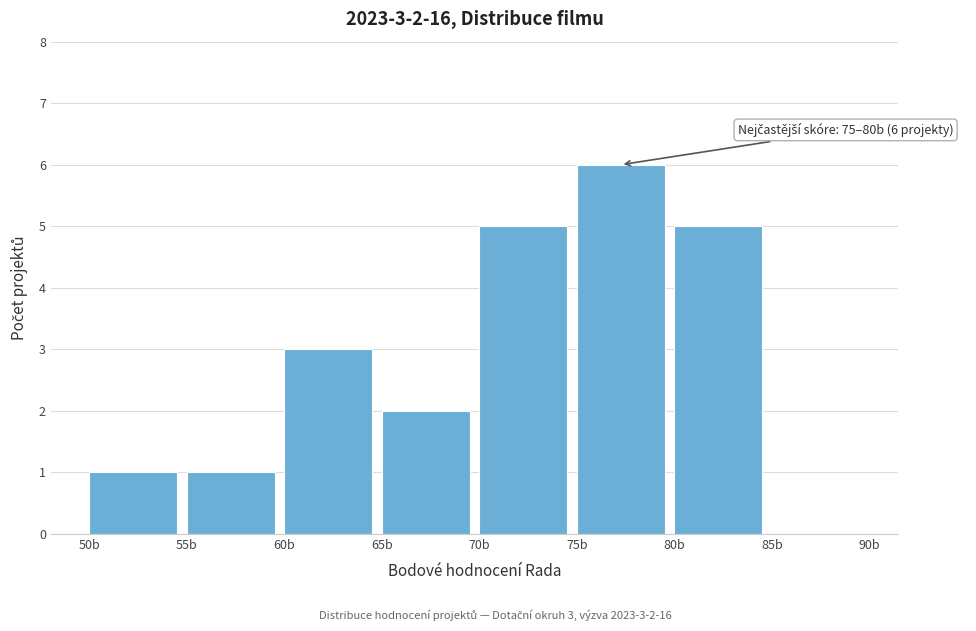

Over which range of the x-axis is the bar tallest?

75 to 80